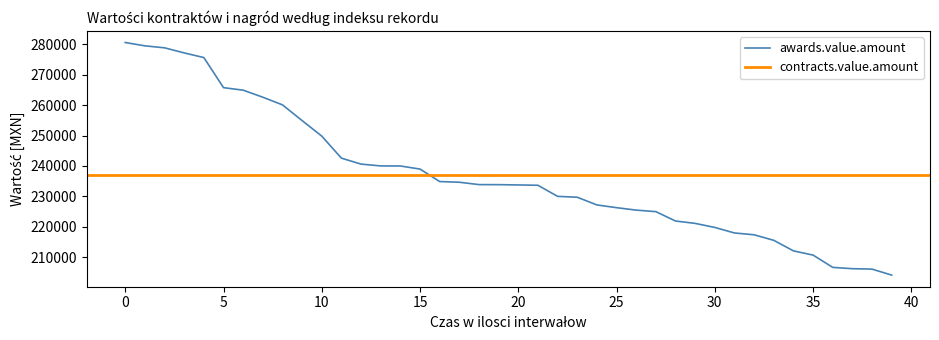

Which label corresponds to the smallest value in the chart?

39